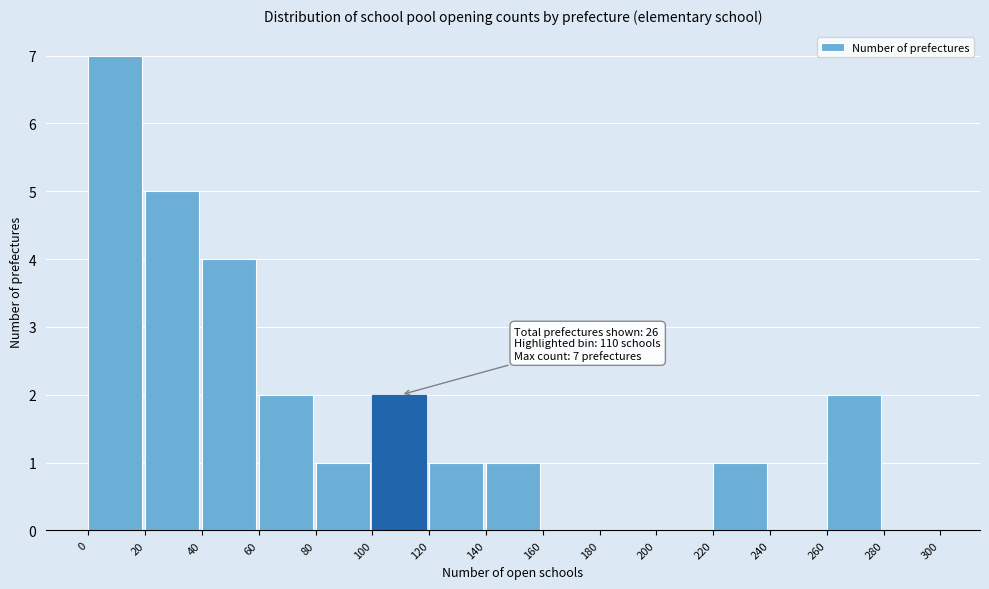

Over which range of the x-axis is the bar tallest?

0 to 20